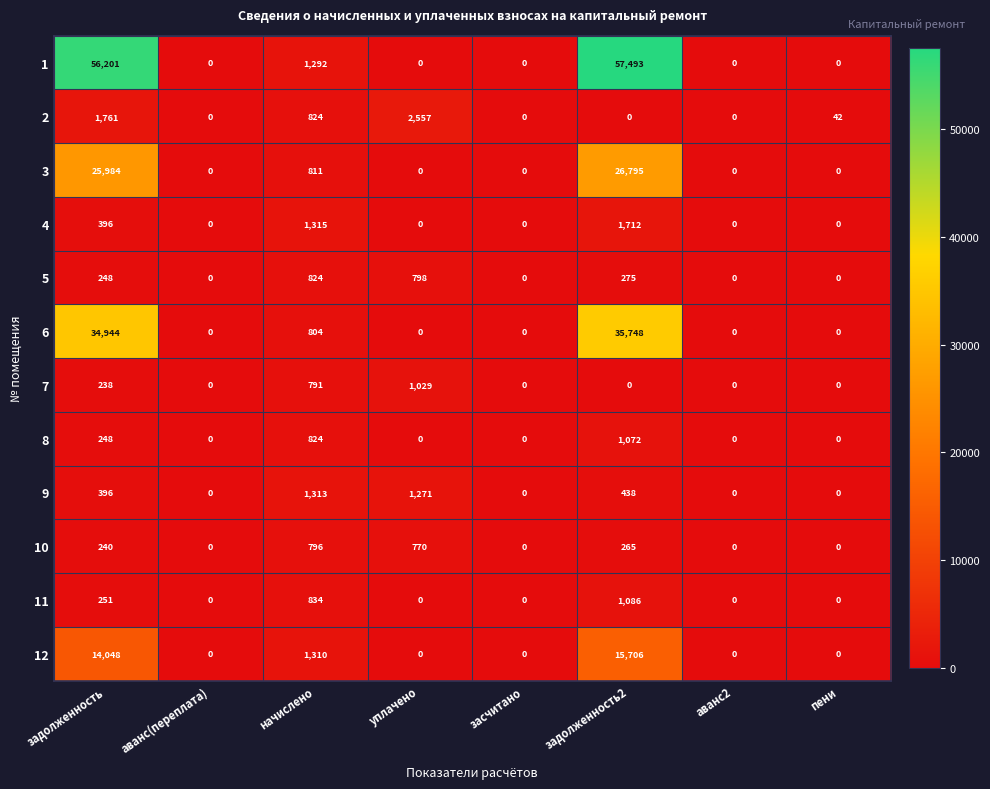

At how many categories does at least one series exceed 37536?

2